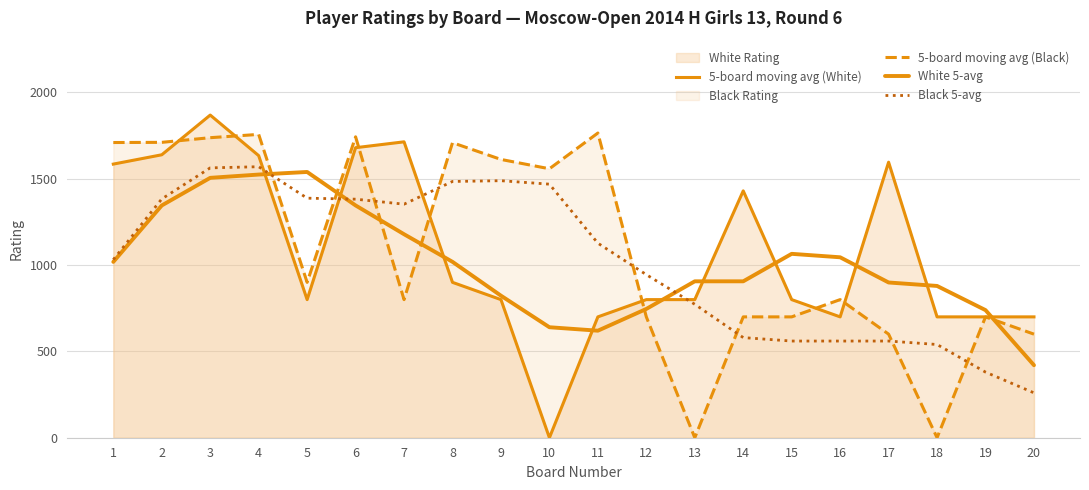

What is the highest value of the 5-board moving avg (White) series?

1869.0